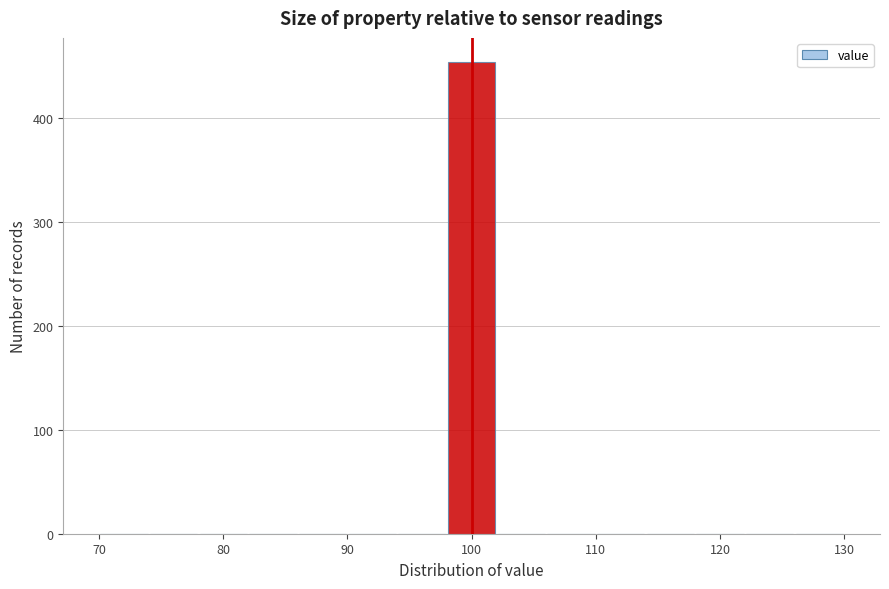

Which range on the x-axis has the tallest bar?

98 to 102